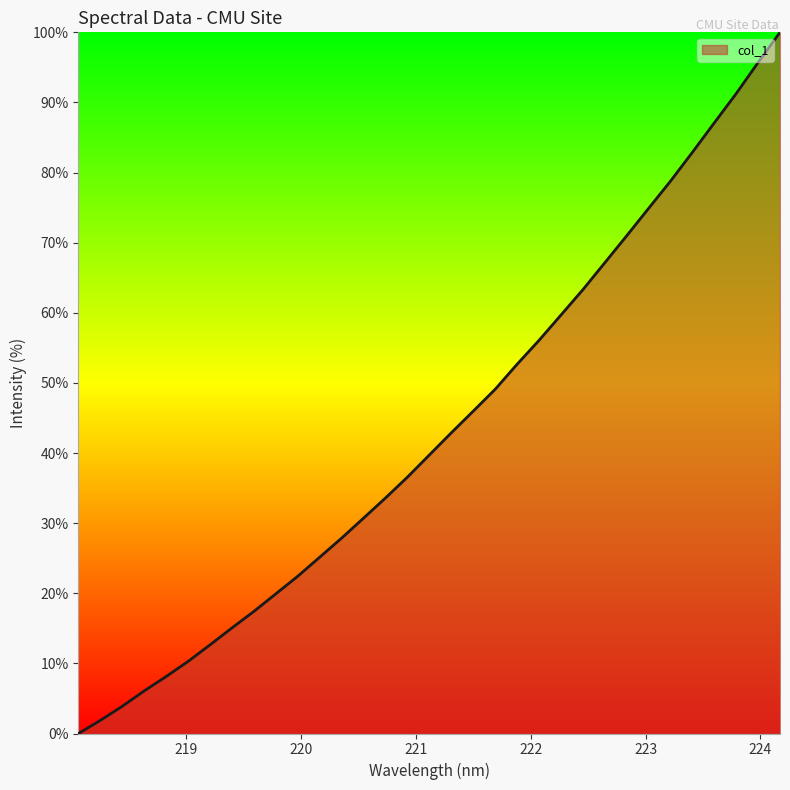

Reading right to left, extract all data points from this chart.

100.0	95.7	91.3	87.1	82.9	78.8	74.9	71.0	67.1	63.3	59.7	56.1	52.7	49.1	46.0	42.9	39.7	36.6	33.6	30.7	27.9	25.2	22.4	19.9	17.4	15.1	12.7	10.3	8.1	6.1	3.9	1.9	0.0